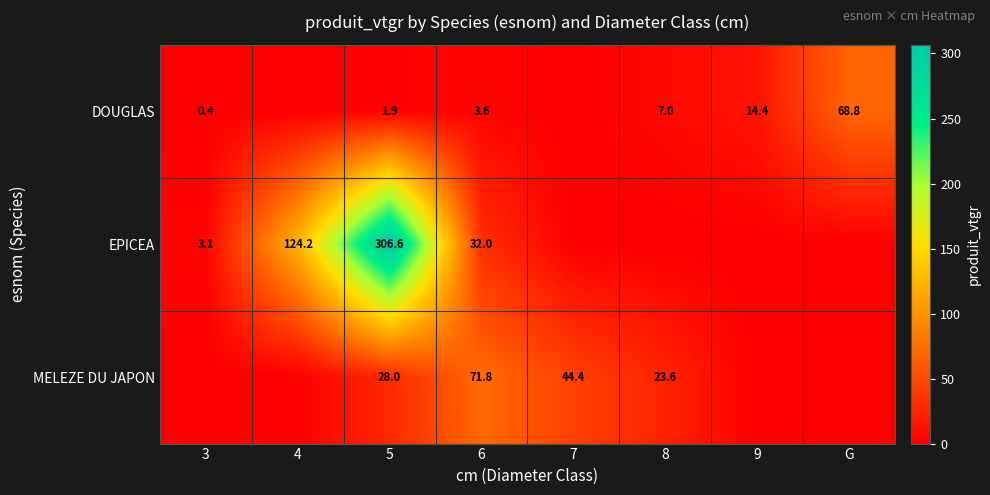

What is the total value across all series at 6?

107.4